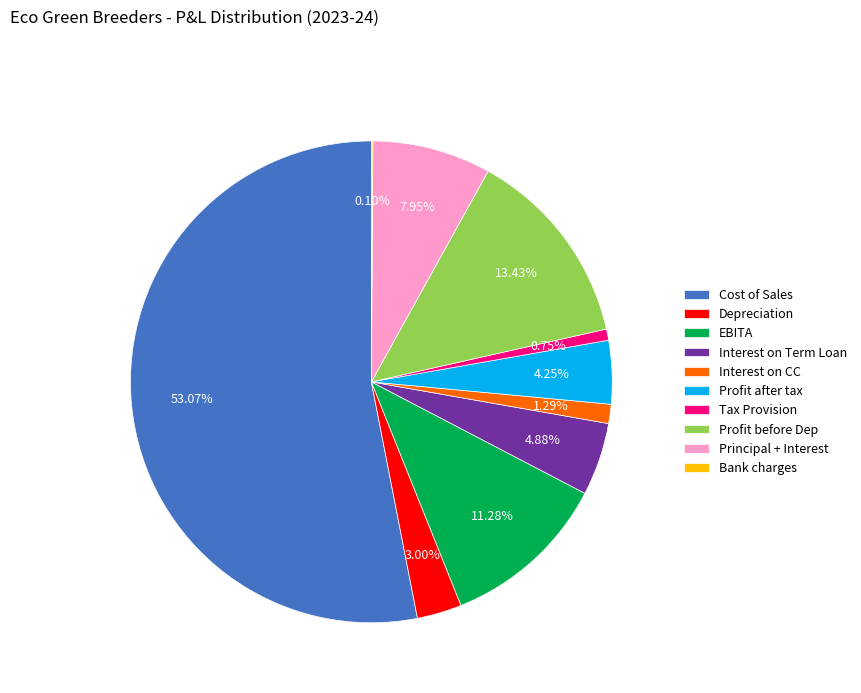

Do Interest on CC and Depreciation together represent more than half of the pie?

No